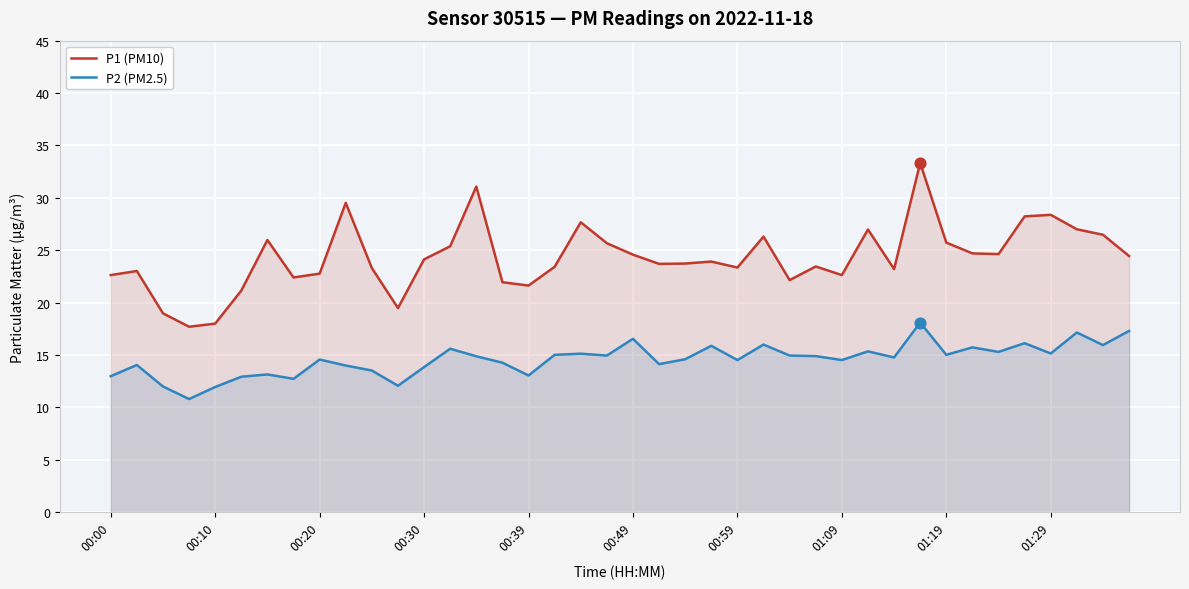

Which series reaches the minimum Y coordinate?

P2 (PM2.5)